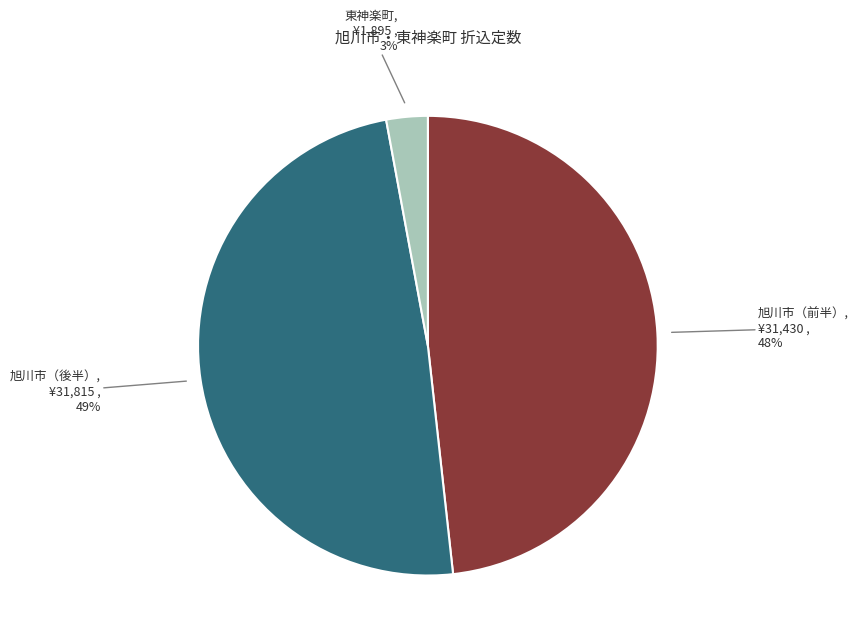

Does any single category account for the majority?

No